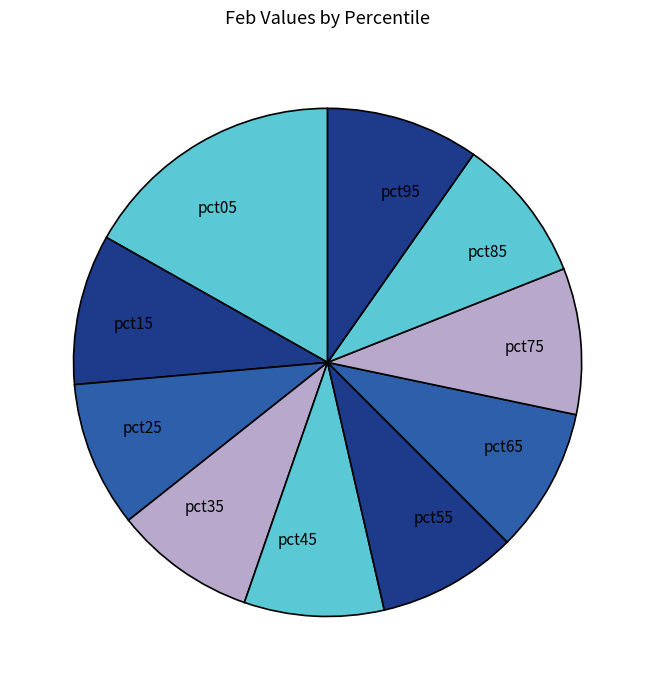

Which has a higher value, pct05 or pct55?

pct05